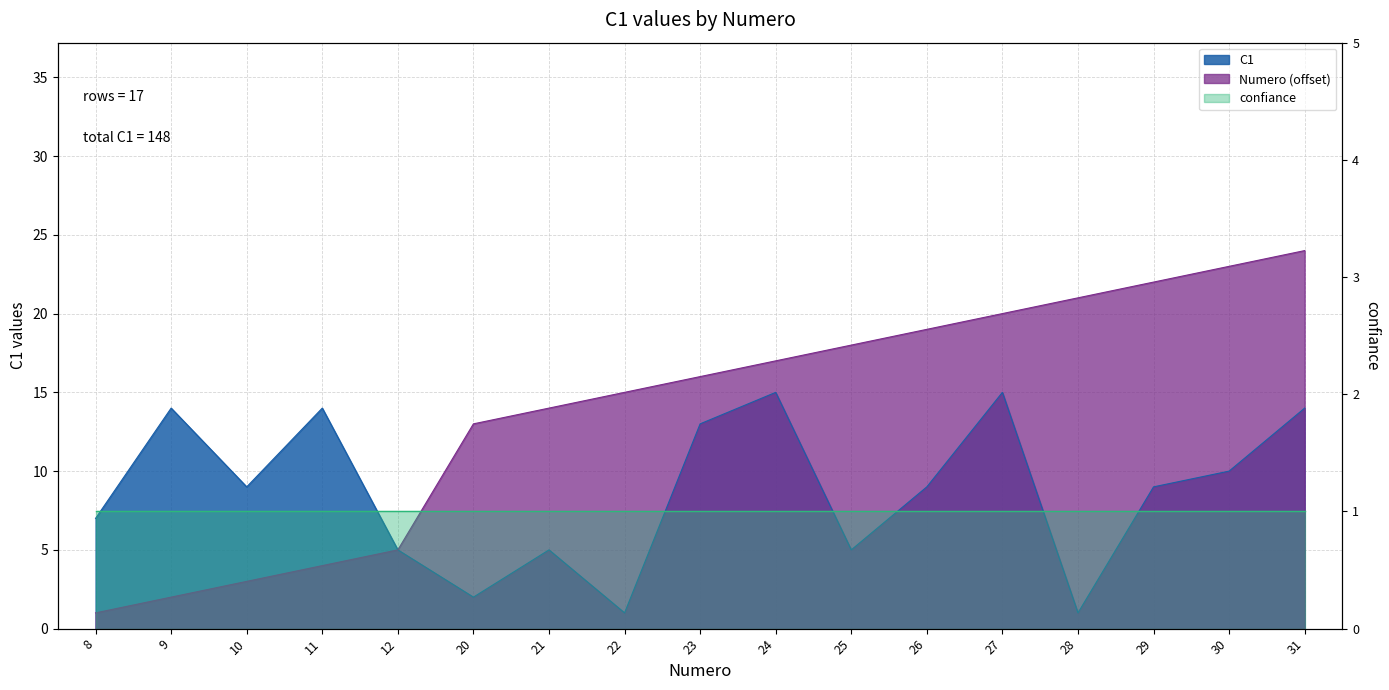

Which category has the highest value in the C1 series?

24